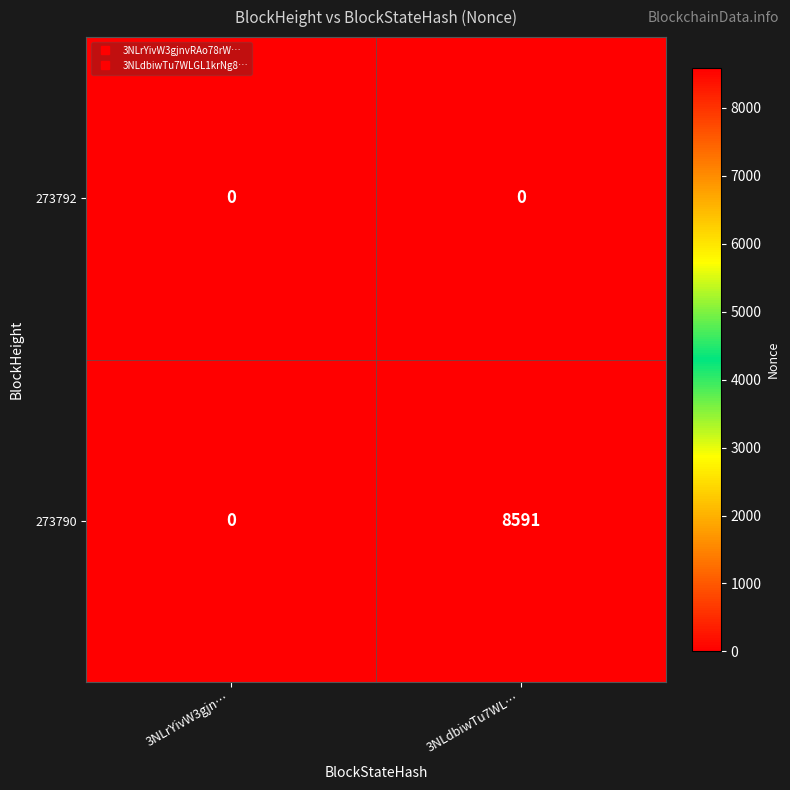

What is the difference between the 273790 values at 3NLdbiwTu7WL… and 3NLrYivW3gjn…?

8591